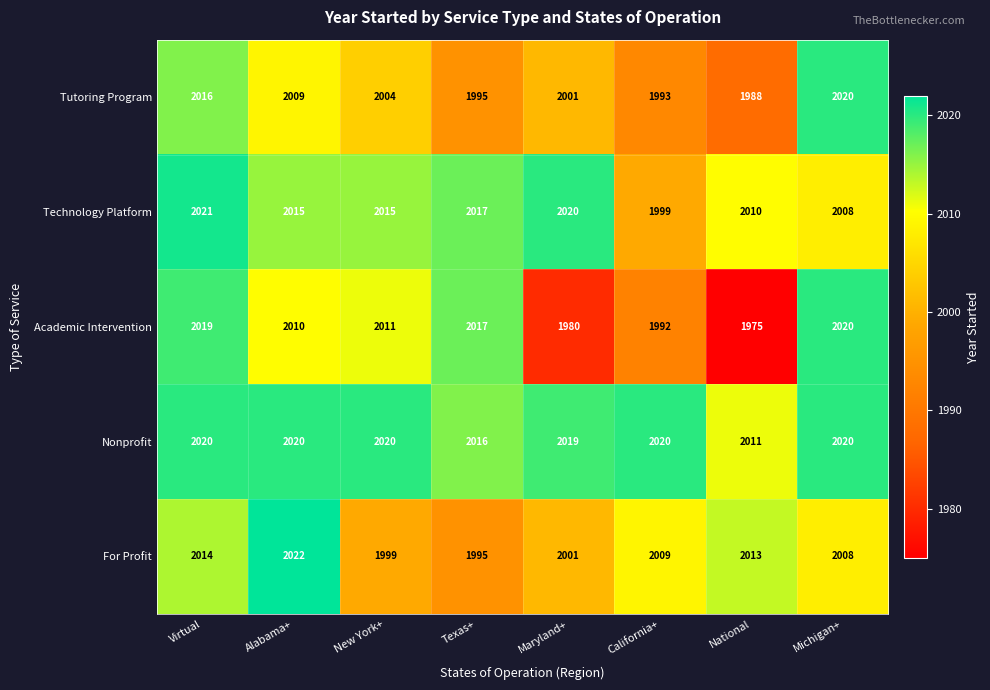

What is the smallest value displayed?

1975